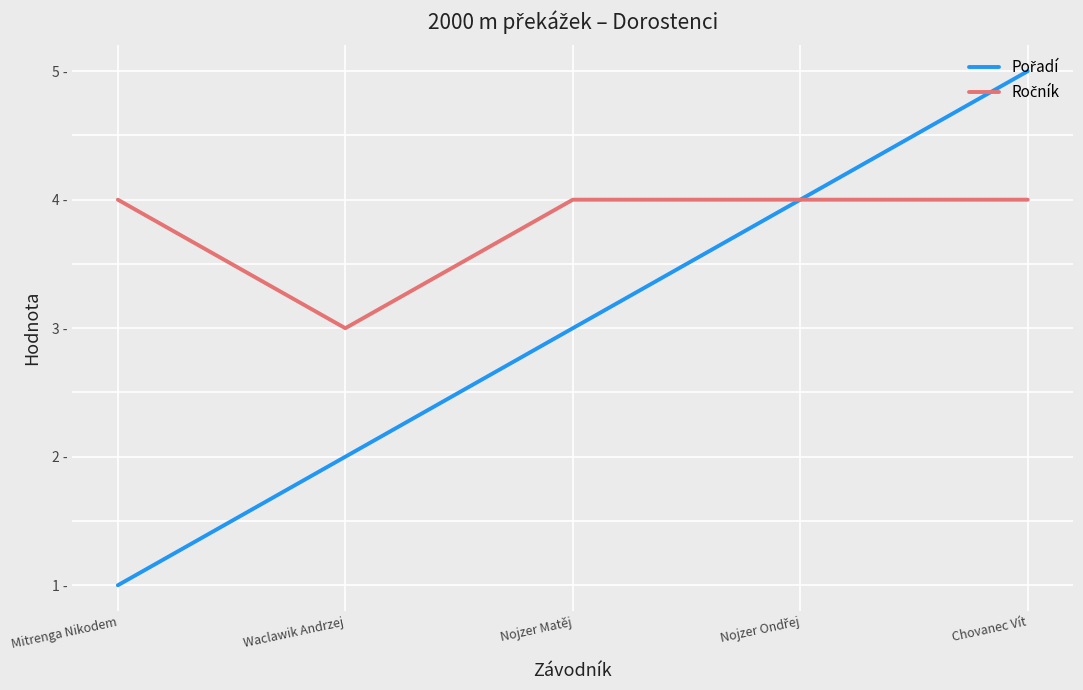

What is the sum of all Pořadí values?

15